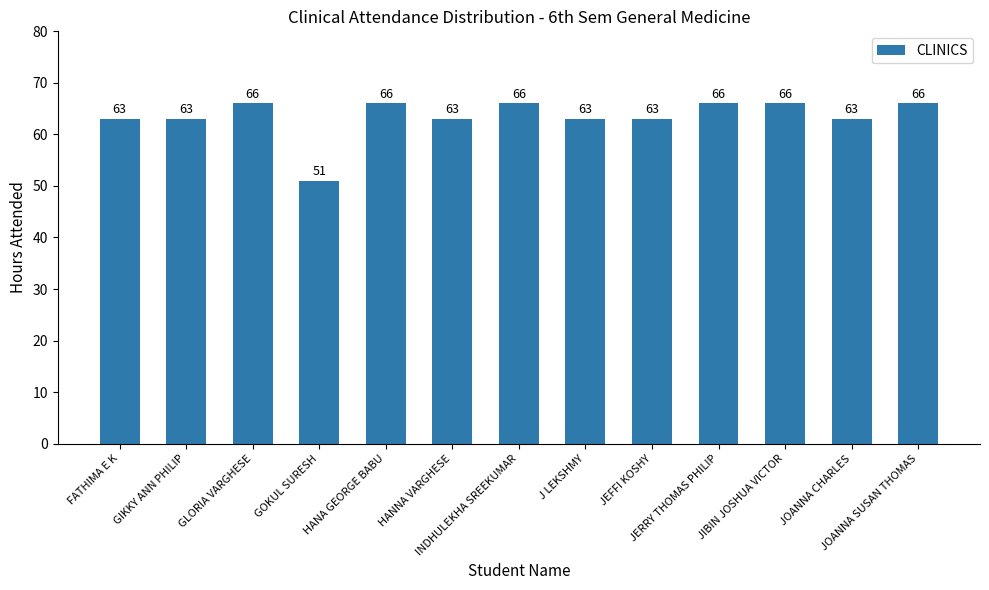

How many values are between 63 and 66?

12